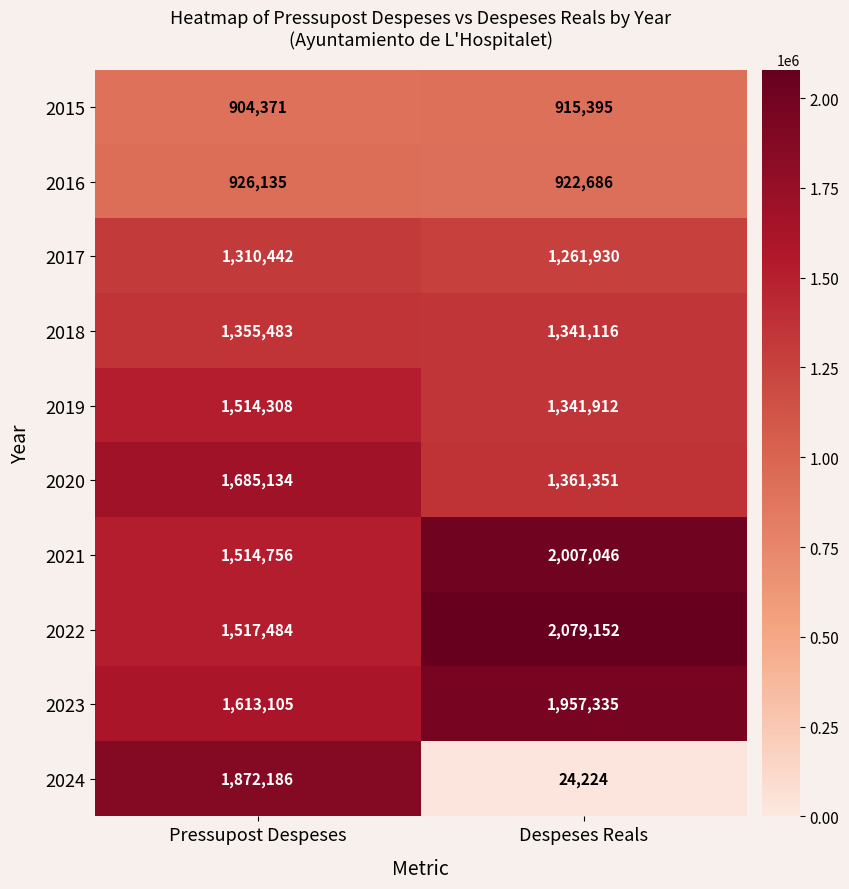

What is the difference between the maximum and minimum values in the 2021 series?

492290